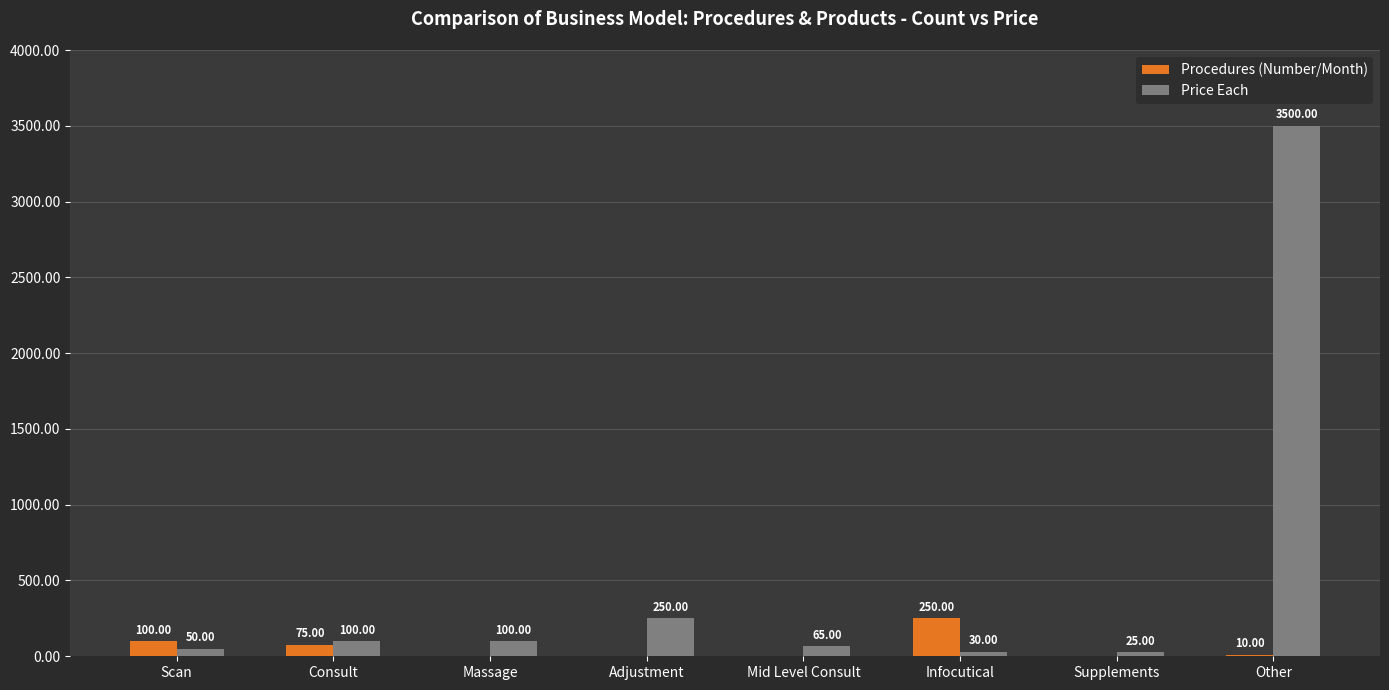

Between Massage and Adjustment, which series saw the biggest shift?

Price Each